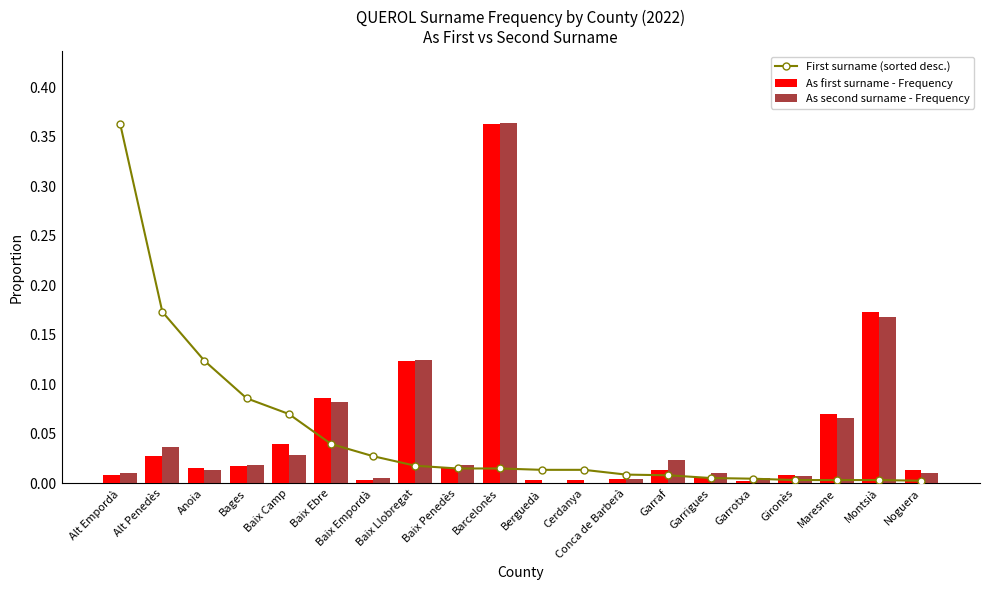

At which category is the sum across all series the highest?

Barcelonès